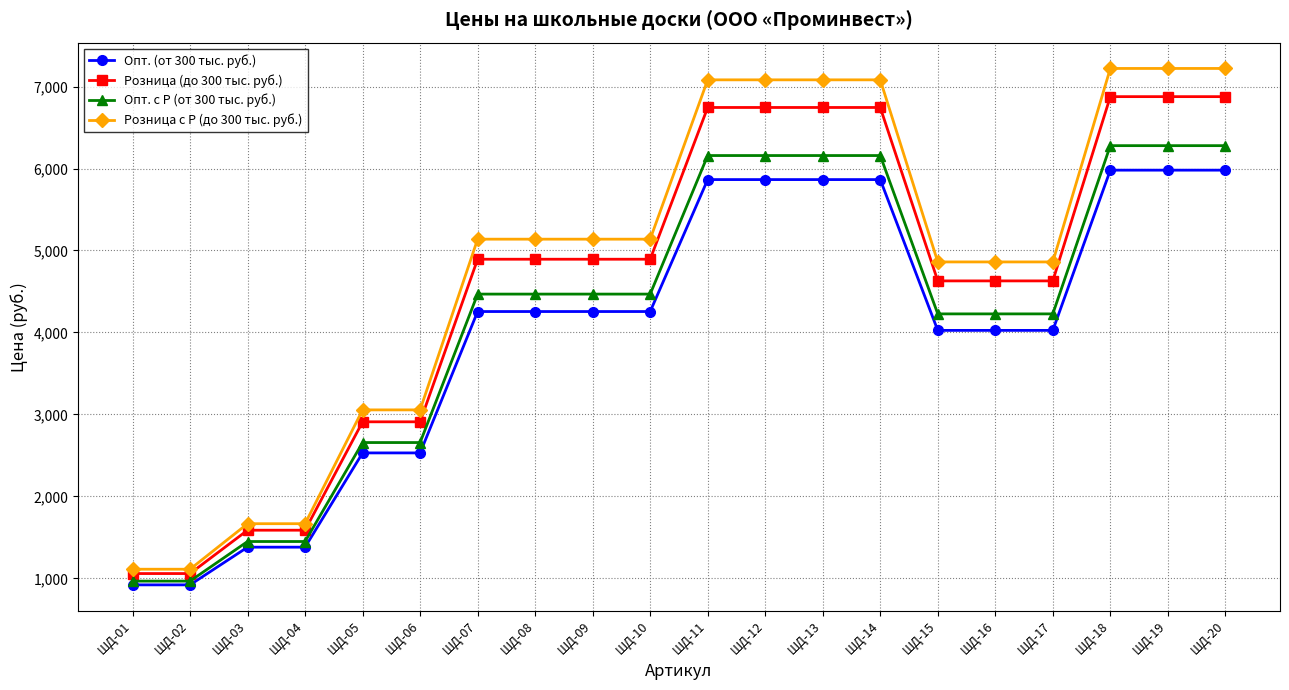

What is the value of the Опт. с Р (от 300 тыс. руб.) point at the 9th from the left?

4467.8